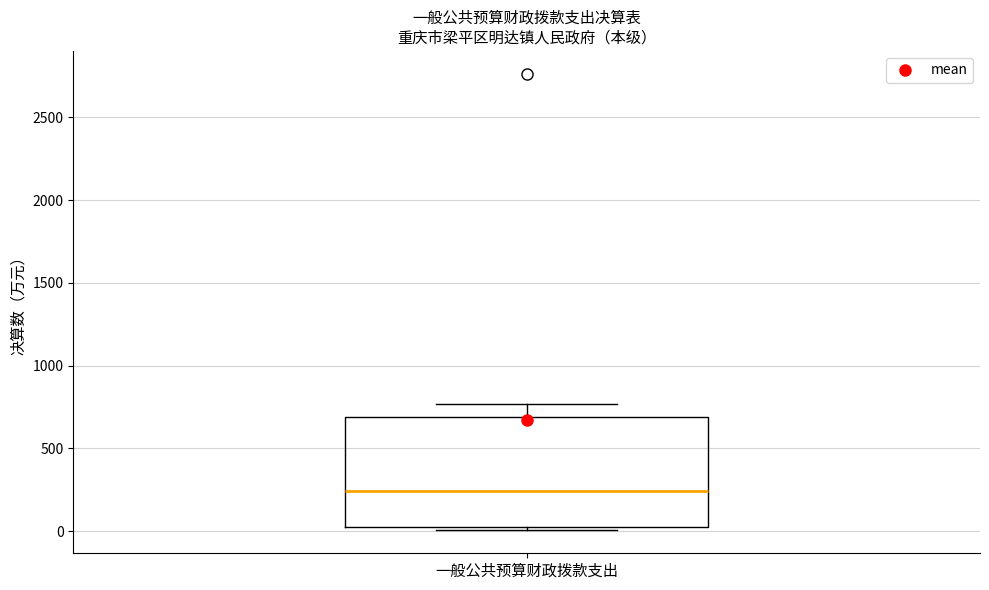

Read this box plot against the y-axis: the position of the median line, the range covered by the box, and the ends of both whiskers. The values are not printed on the chart, so give them approximately, as read against the axis.

median 250, box 0 to 700, whiskers 0 (just below the box's lower edge) to 750